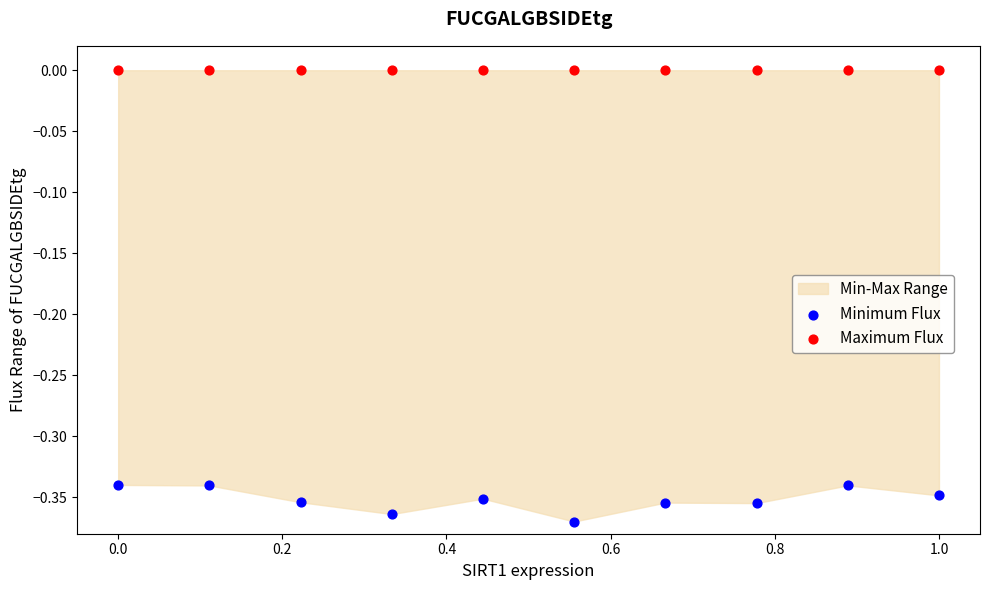

Which series reaches the maximum Y coordinate?

Maximum Flux